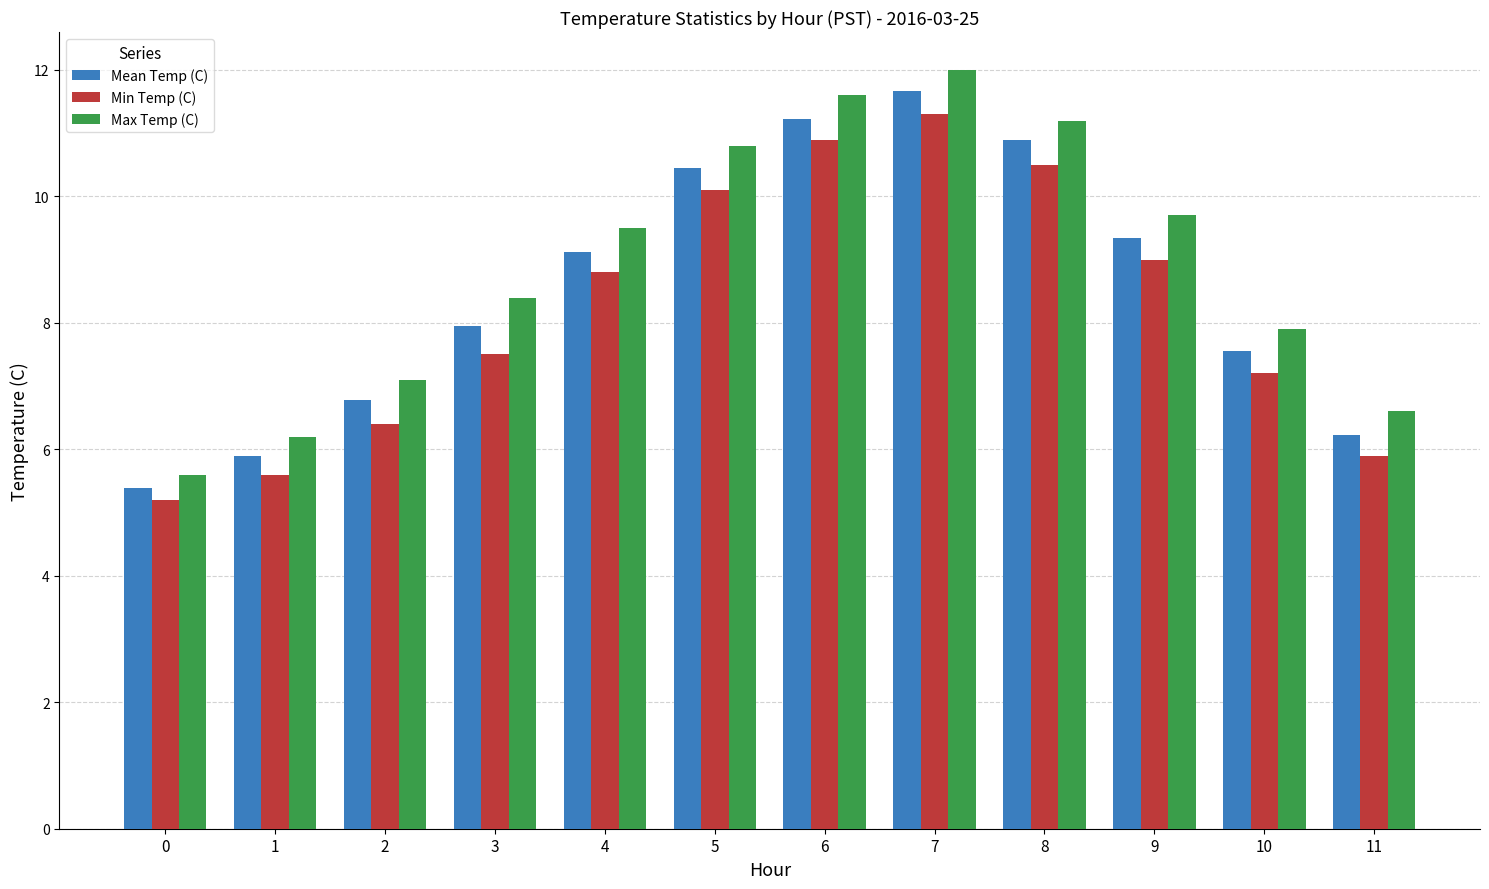

At how many categories does at least one series exceed 6?

11